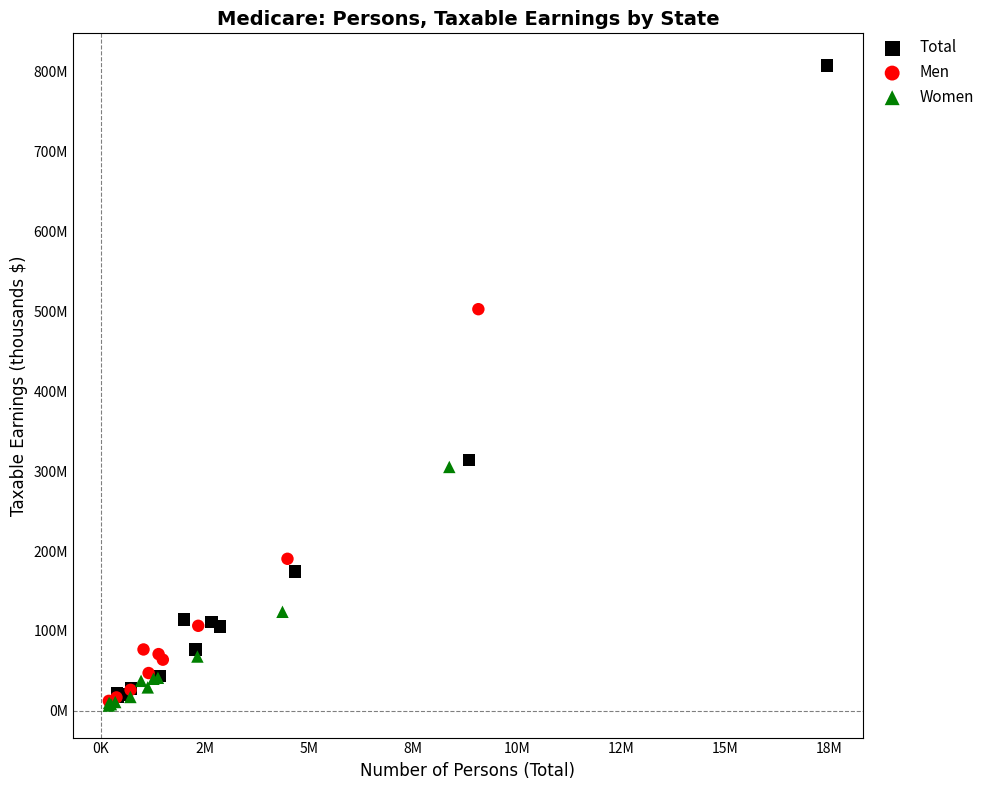

What are all the series names shown in the legend?

Total, Men, Women